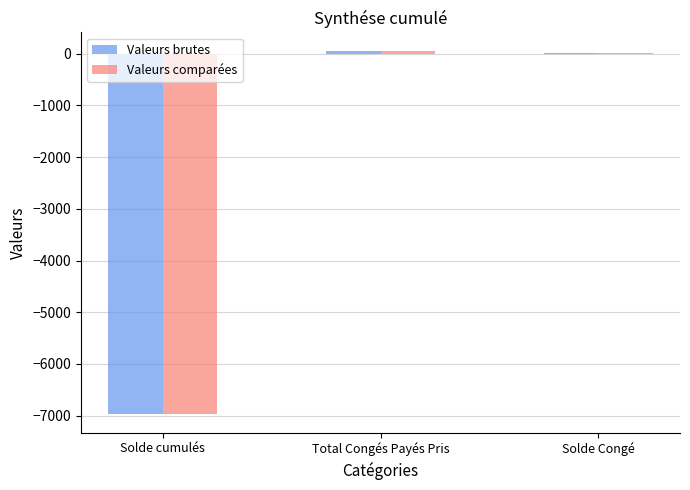

What are all the series names shown in the legend?

Valeurs brutes, Valeurs comparées